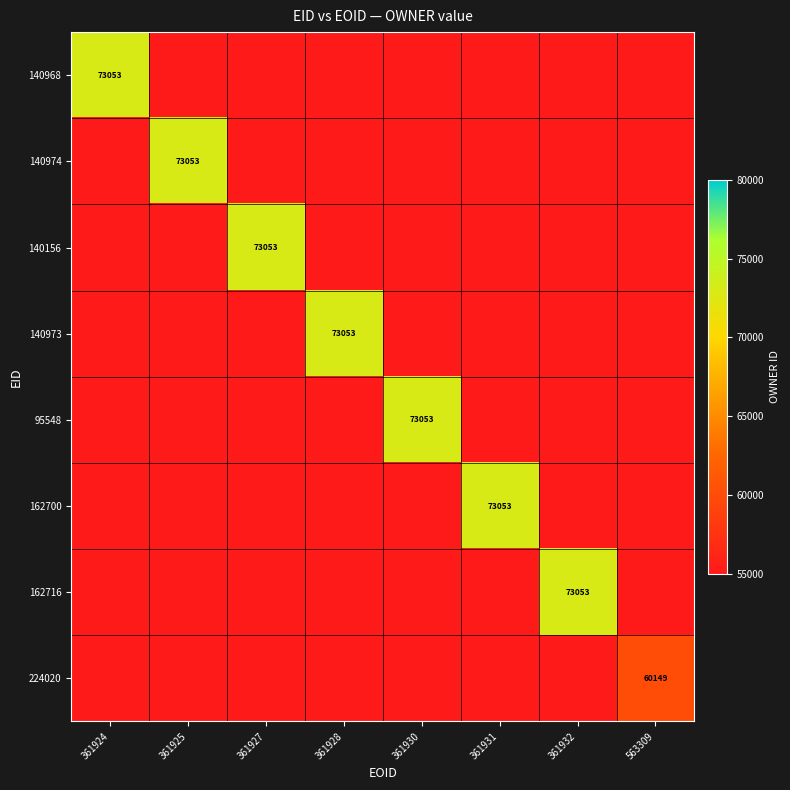

The value of 162716 at 361932 is 50167. True or false?

False